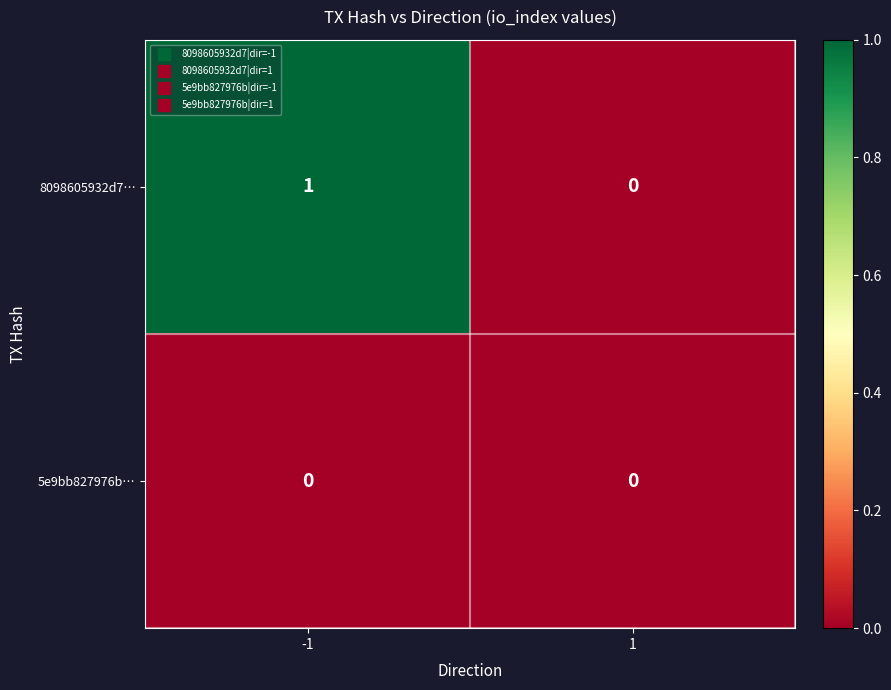

List the series in order of their overall mean, lowest first.

5e9bb827976b…, 8098605932d7…